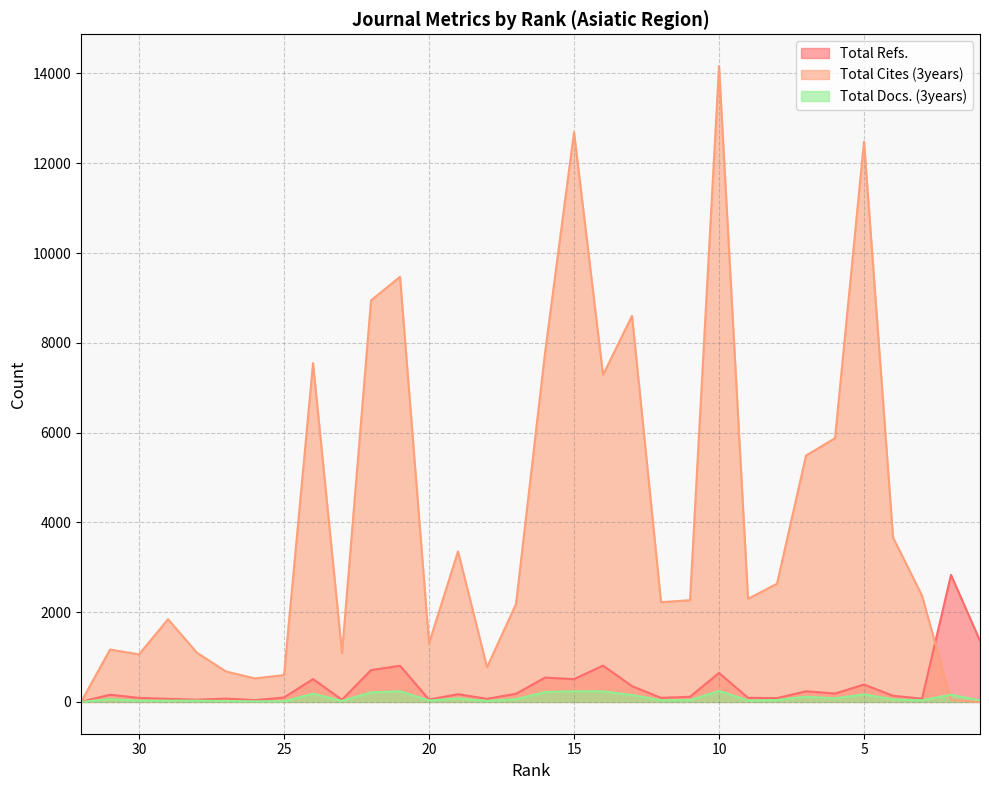

At which label does Total Cites (3years) reach its peak?

10